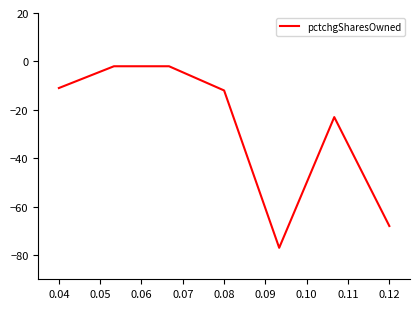

What is the difference between the second highest and second lowest values?

66